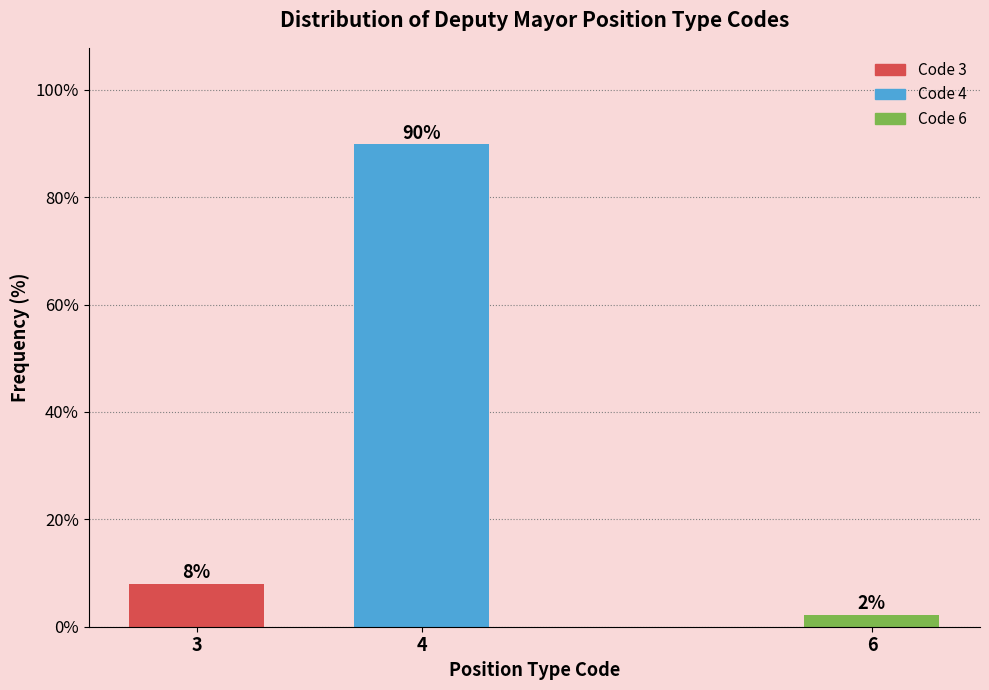

At which label is the value closest to 46?

3